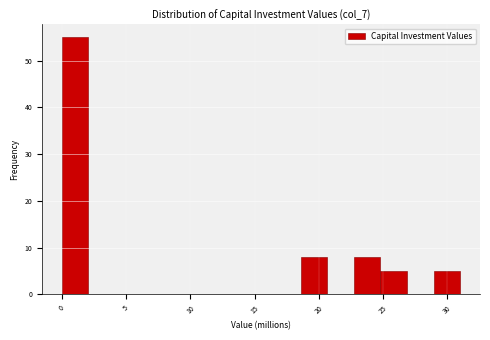

How tall is the bar that spans 0.0 to 2.0 on the x-axis? Neither the bar edges nor the heights are printed on the chart, so give them approximately, as read against the axes.

55